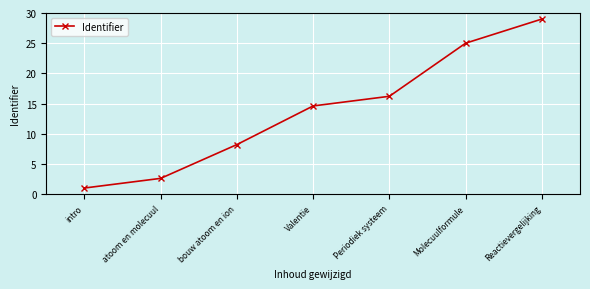

Reading right to left, list all the values displayed in this chart.

29.0	25.0	16.2	14.6	8.2	2.6	1.0